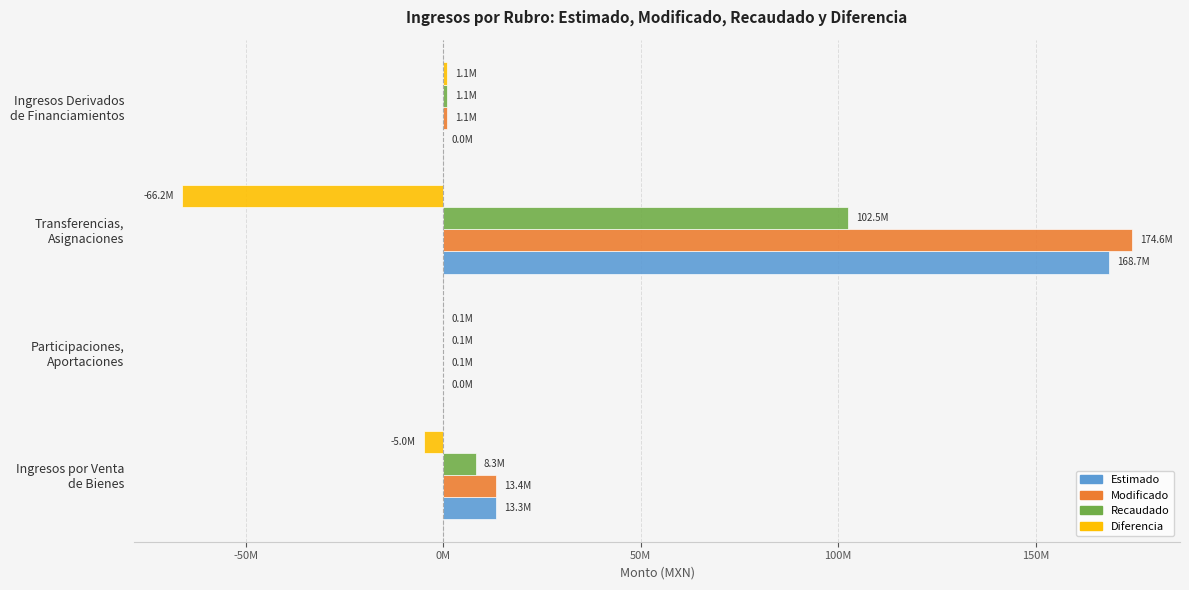

What are all the series names shown in the legend?

Estimado, Modificado, Recaudado, Diferencia